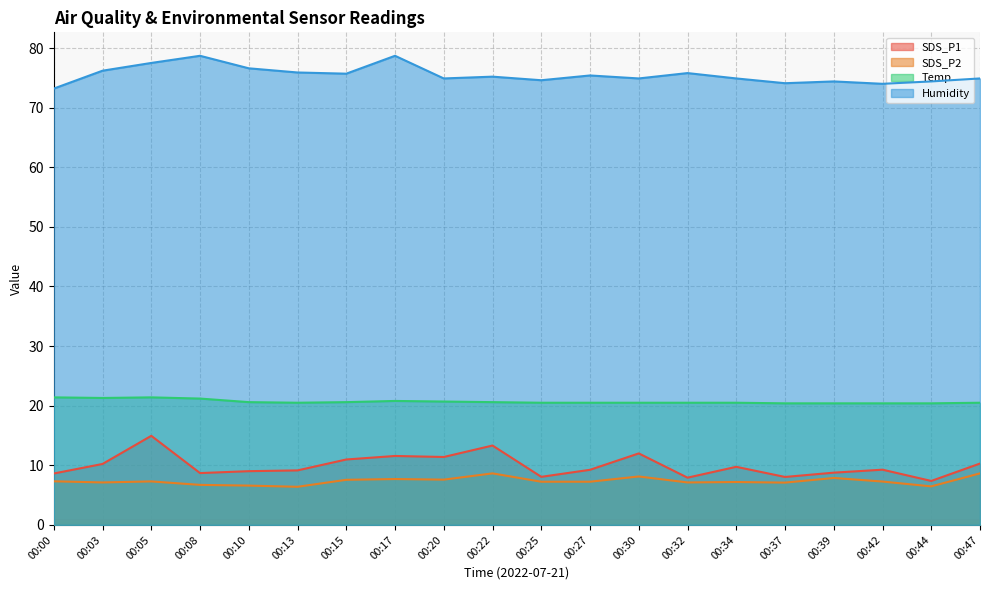

What is the greatest value displayed?

78.7